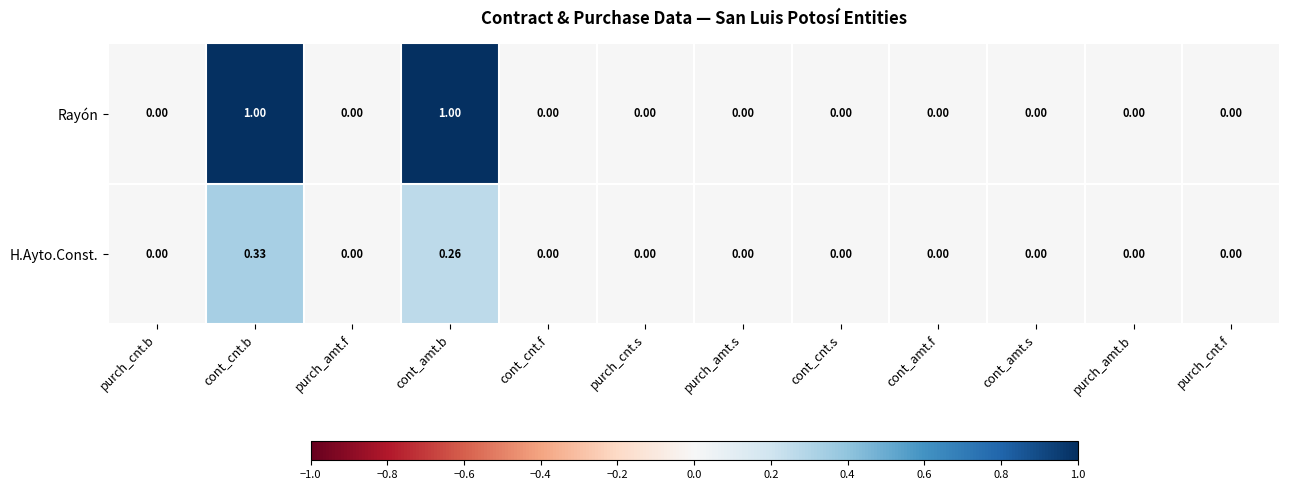

Which series has the widest spread of values?

Rayón